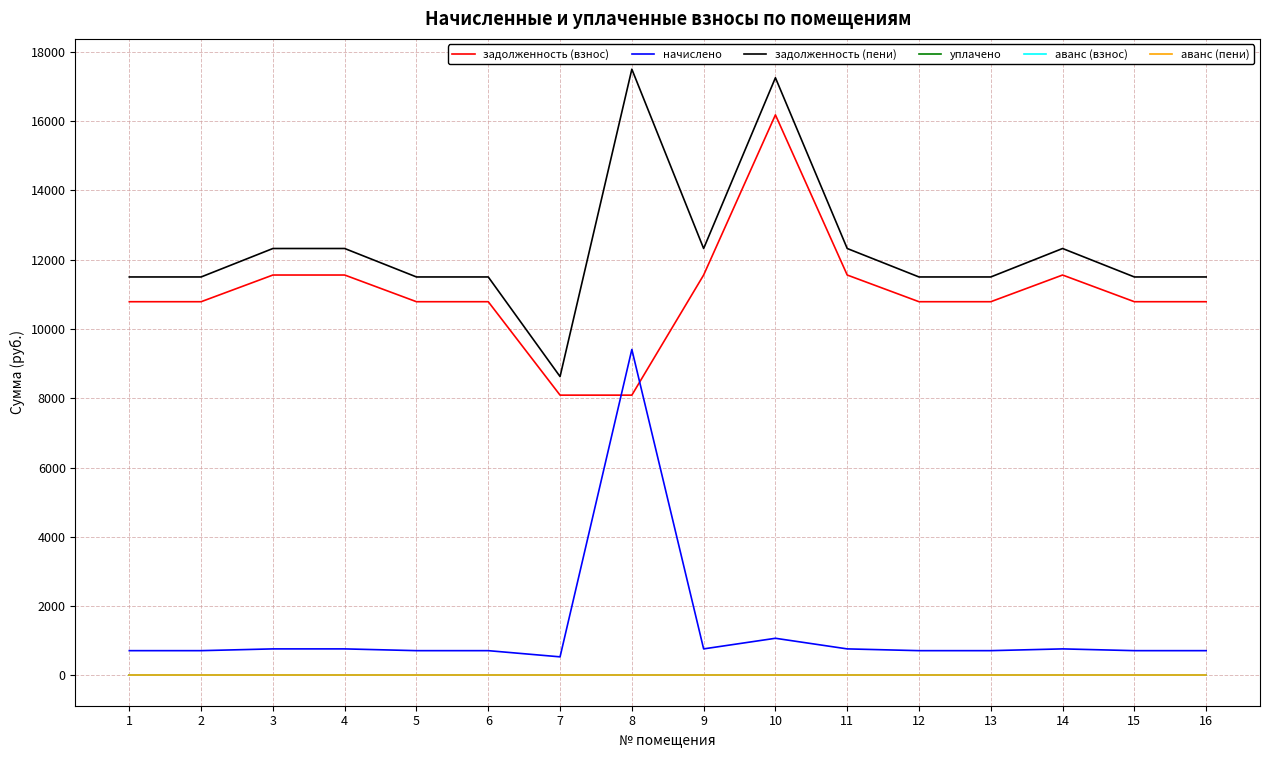

Does the chart display data point markers on the line(s)?

No